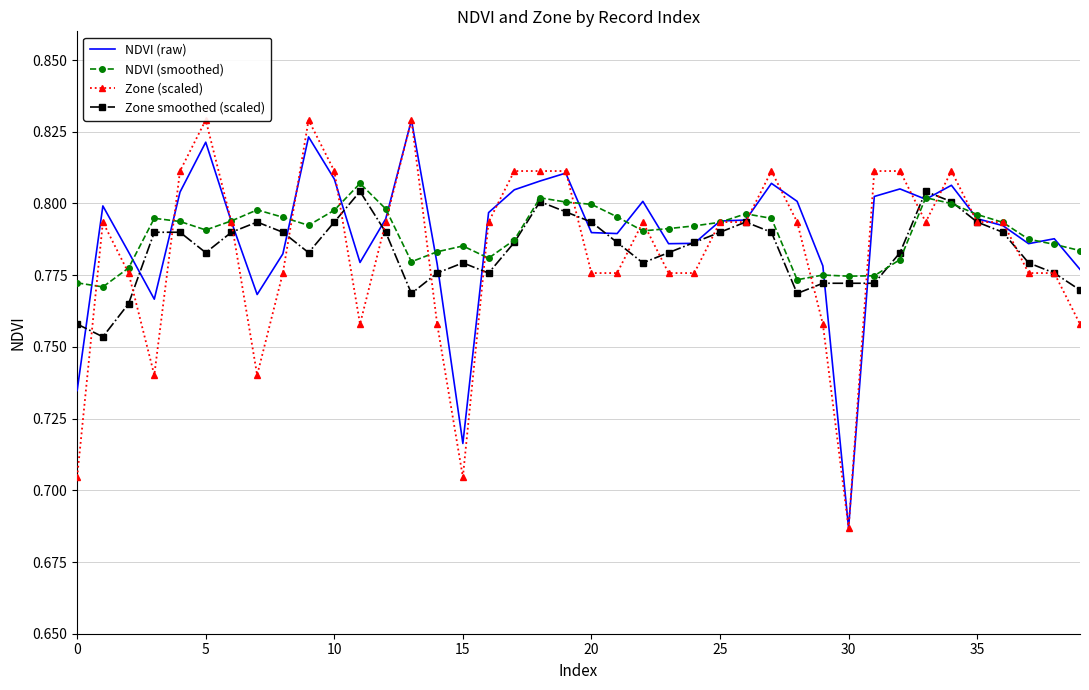

At which category is the sum across all series the highest?

9